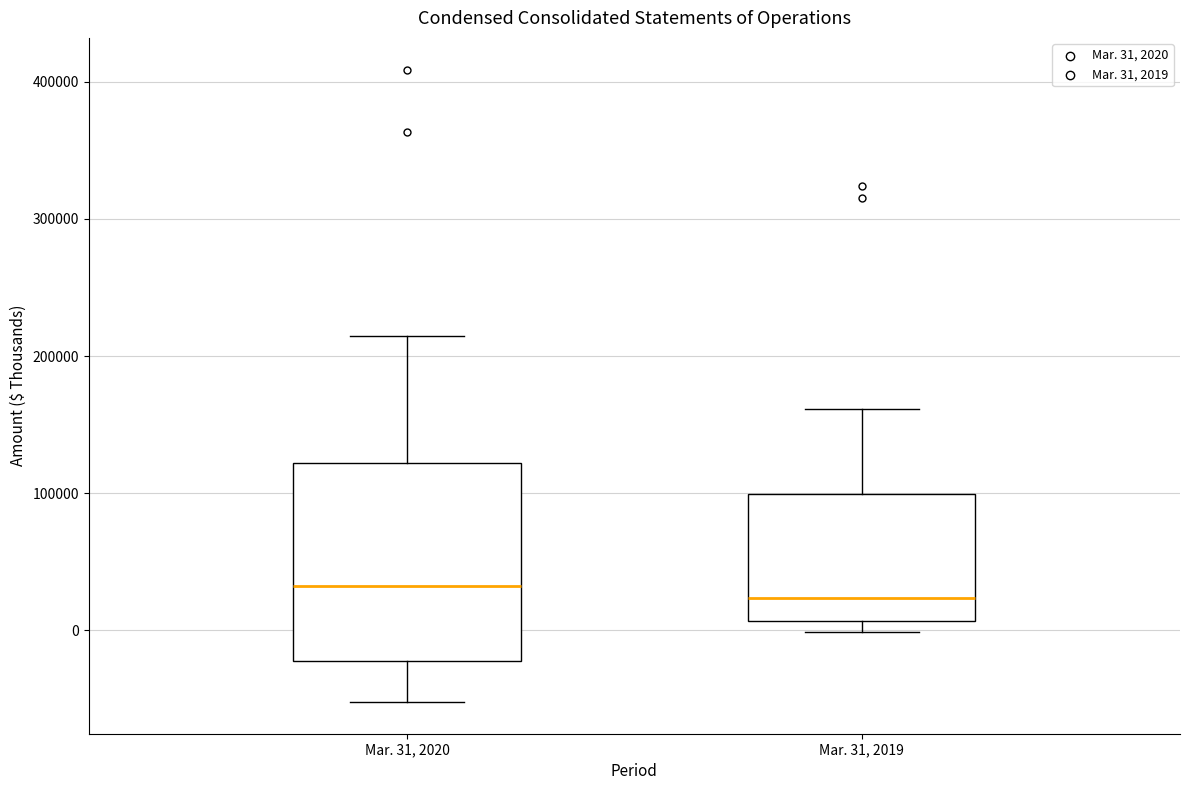

Which box is the tallest, from its lower edge to its upper edge?

Mar. 31, 2020